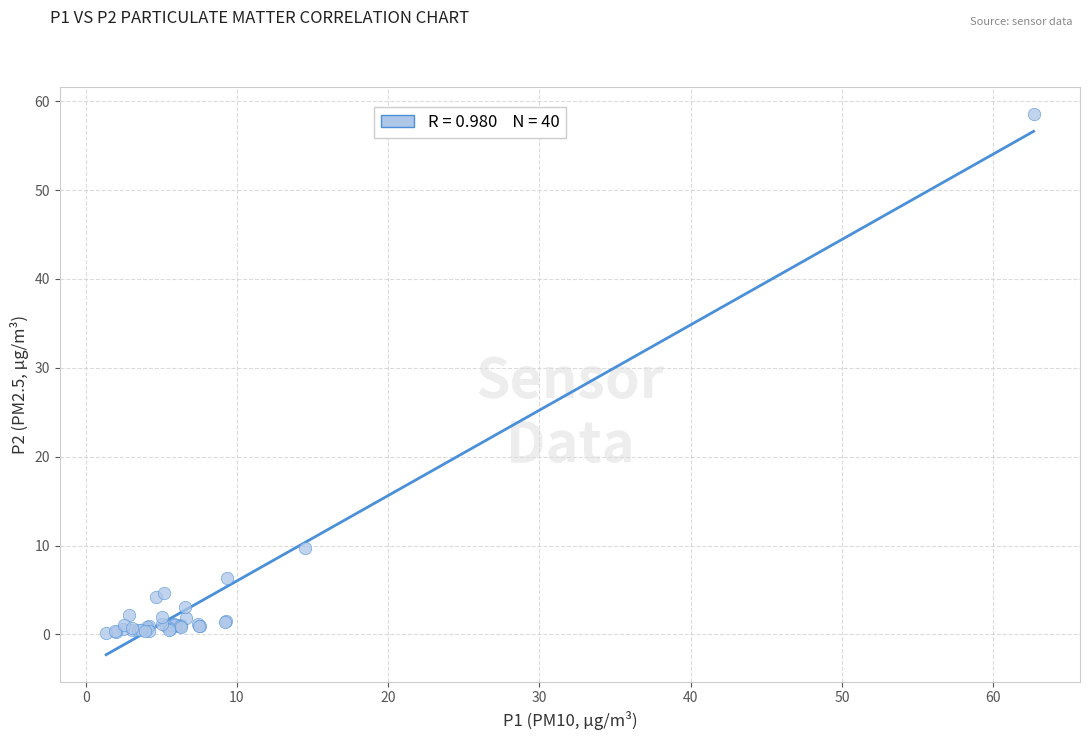

What Y value in the scatter plot is closest to 29?

9.8